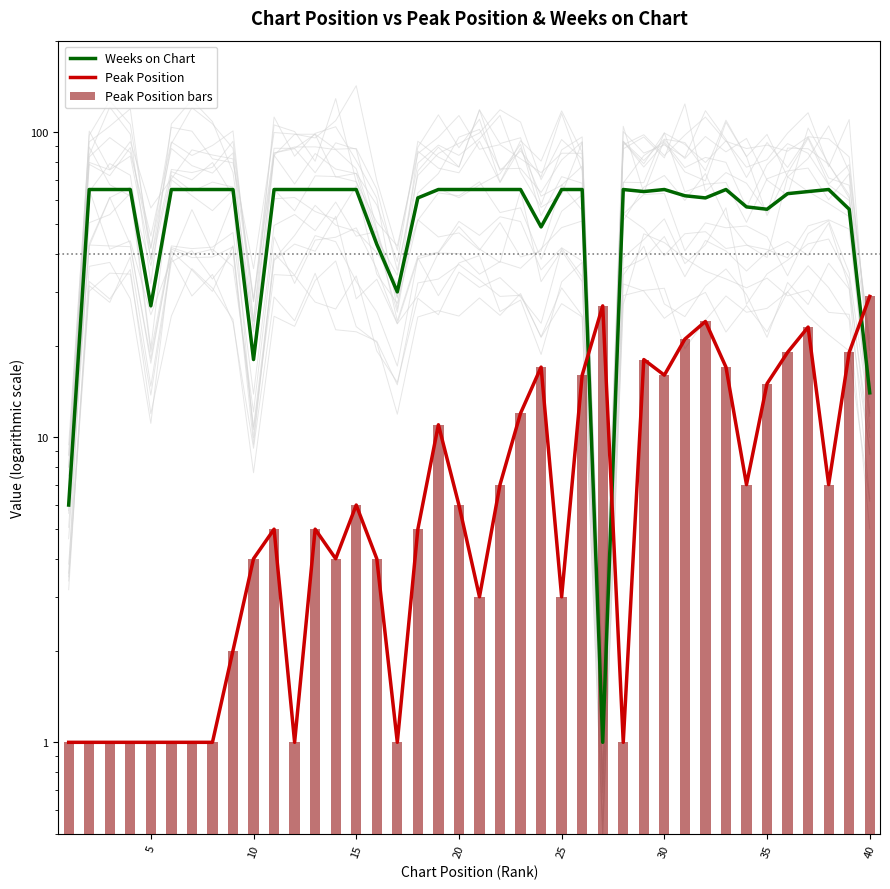

How many values in the Peak Position series are below 6?

20